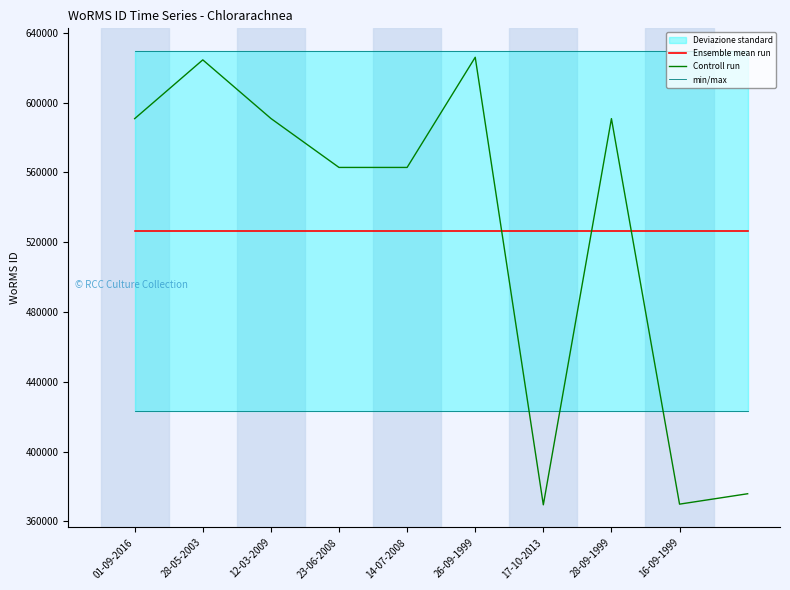

Which series has the largest range (max minus min)?

Controll run